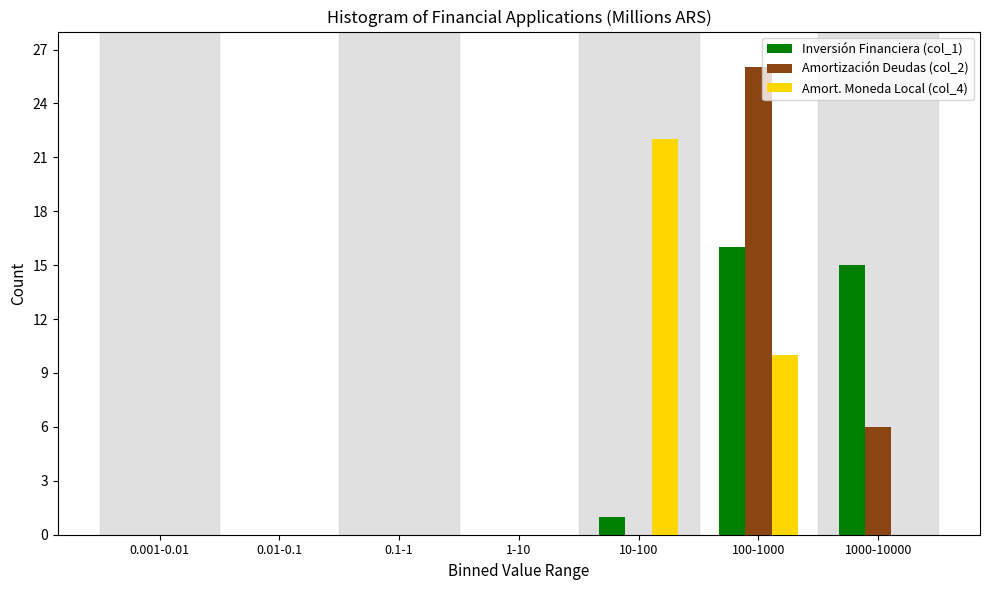

Reading left to right, transcribe all the data shown in this chart.

Inversión Financiera (col_1): 0.001-0.01=0	0.01-0.1=0	0.1-1=0	1-10=0	10-100=1	100-1000=16	1000-10000=15
Amortización Deudas (col_2): 0.001-0.01=0	0.01-0.1=0	0.1-1=0	1-10=0	10-100=0	100-1000=26	1000-10000=6
Amort. Moneda Local (col_4): 0.001-0.01=0	0.01-0.1=0	0.1-1=0	1-10=0	10-100=22	100-1000=10	1000-10000=0